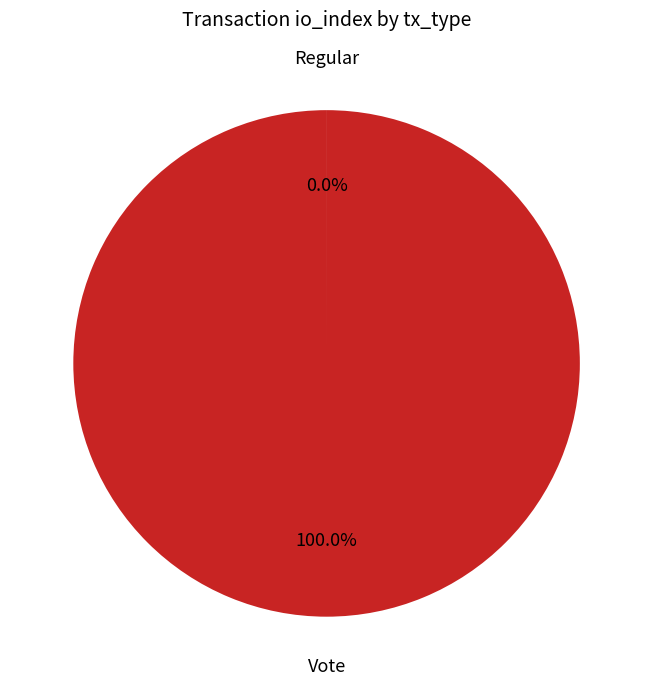

Is there a majority slice in this chart?

Yes